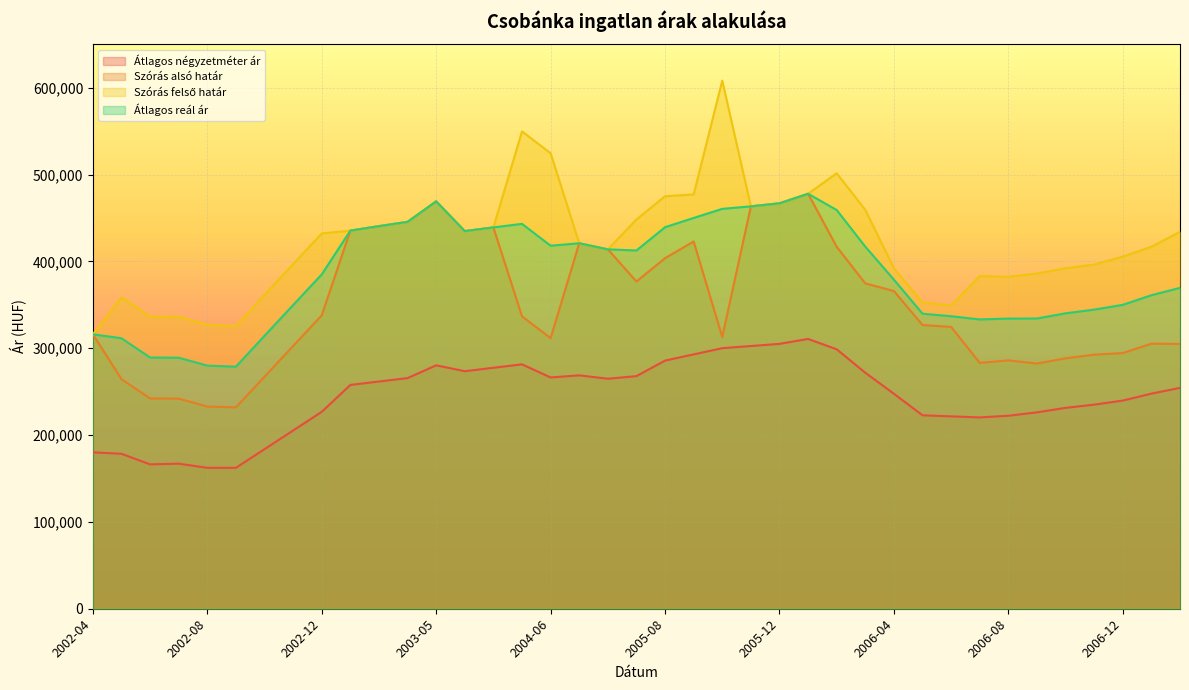

Where does the Átlagos négyzetméter ár series first go above 254379?

2003-02